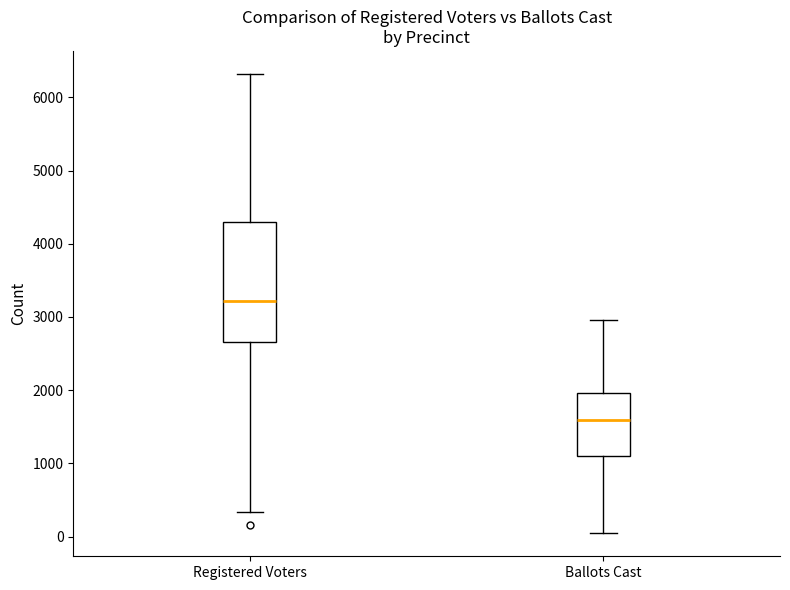

Reading left to right, transcribe this box plot: for each box, give where its median line is, the range the box spans, and where its two whiskers end, as read against the y-axis. The values are not printed on the chart, so give them approximately, as read against the axis.

Registered Voters: median 3200, box 2700 to 4300, whiskers 300 to 6300
Ballots Cast: median 1600, box 1100 to 2000, whiskers 0 to 3000